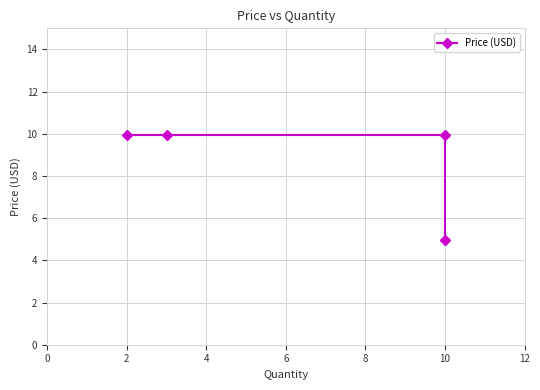

What is the change in value from 2 to 6?

-5.0